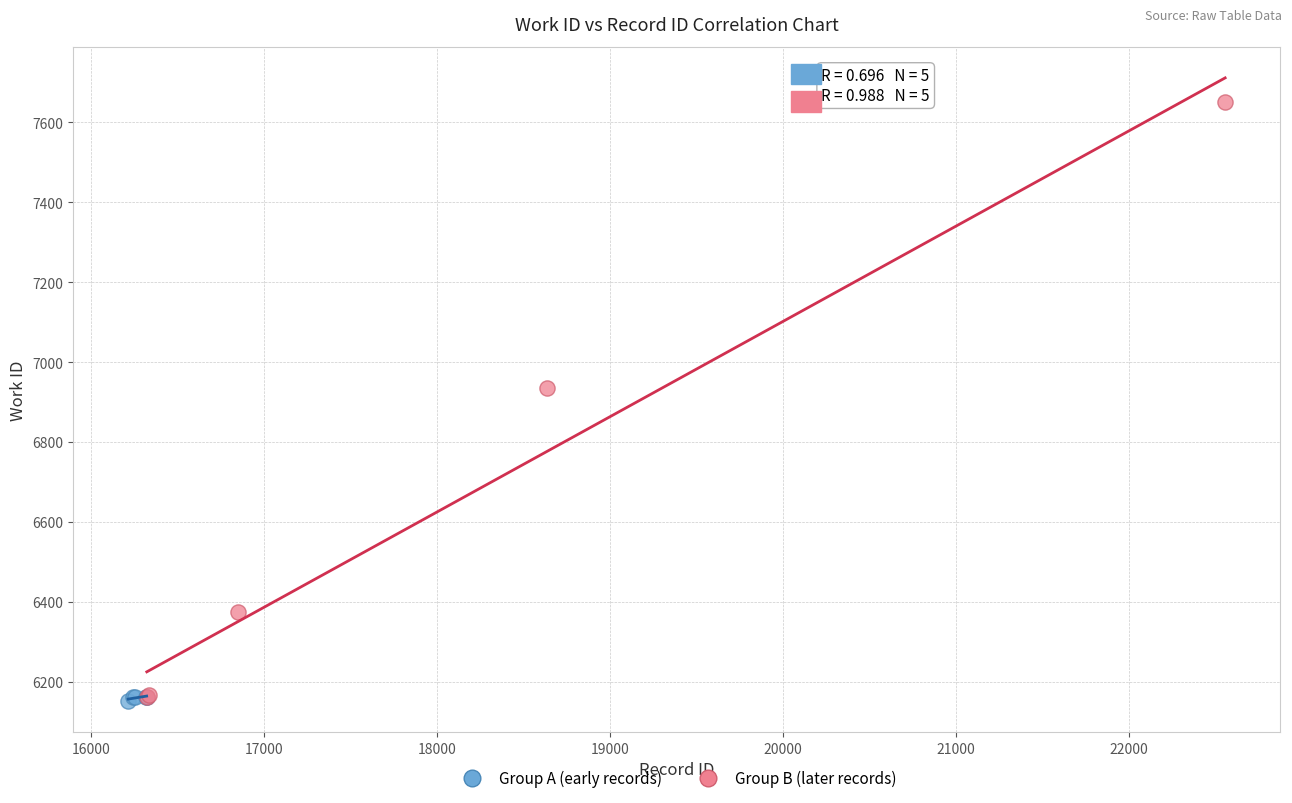

Which series reaches the maximum Y coordinate?

Group B (later records)